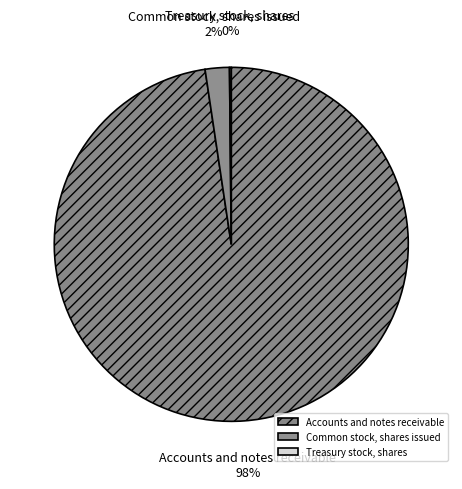

Between Common stock, shares issued and Accounts and notes receivable, which is larger?

Accounts and notes receivable